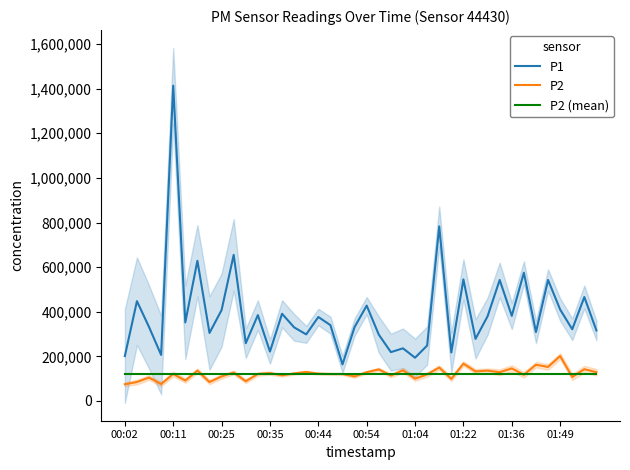

What is the highest value of the P1 series?

1413500.0